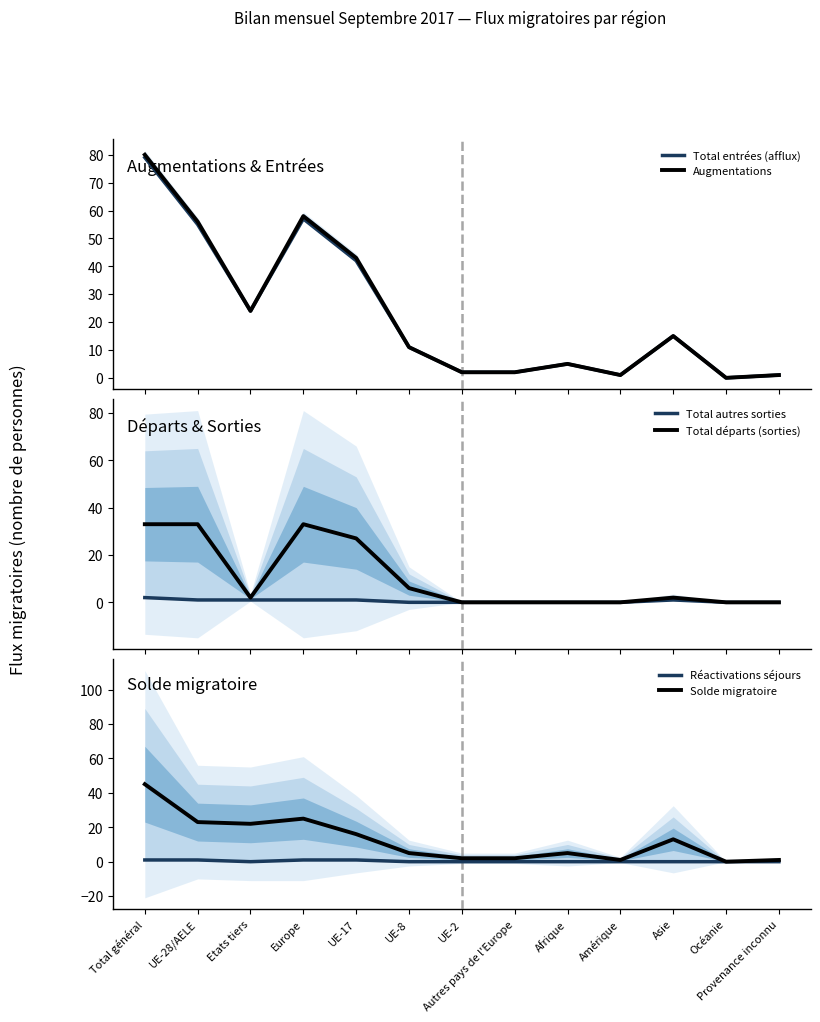

True or false: Solde migratoire has a value of 2 at Provenance inconnu.

False